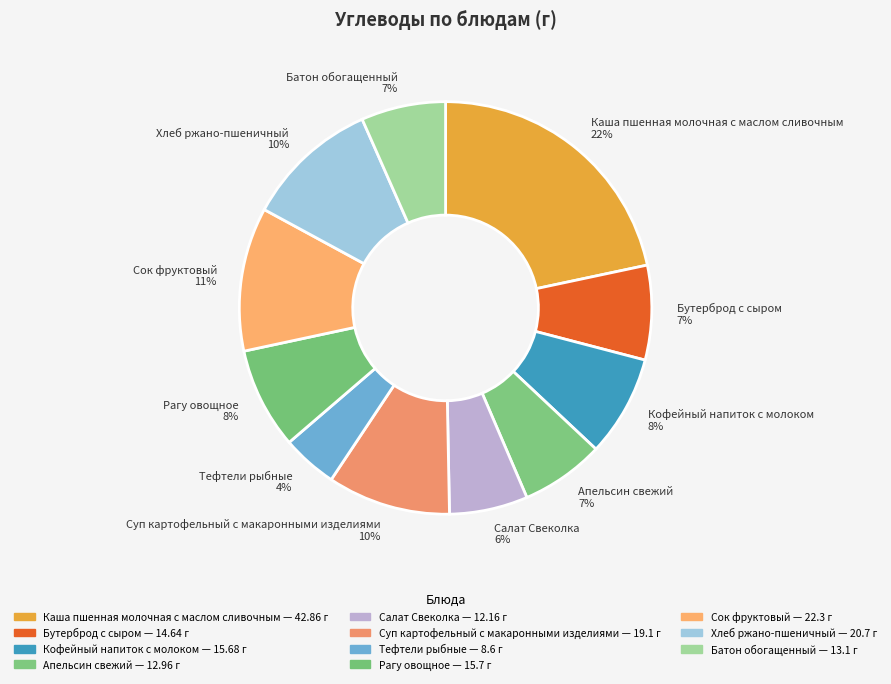

Which category has the biggest portion of the pie?

Каша пшенная молочная с маслом сливочным